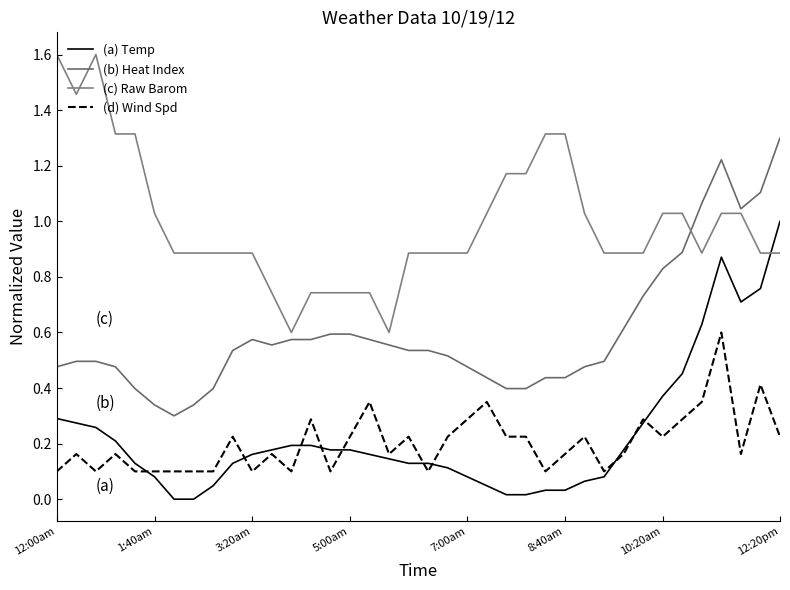

How many interior local peaks does the (b) Heat Index series have?

2